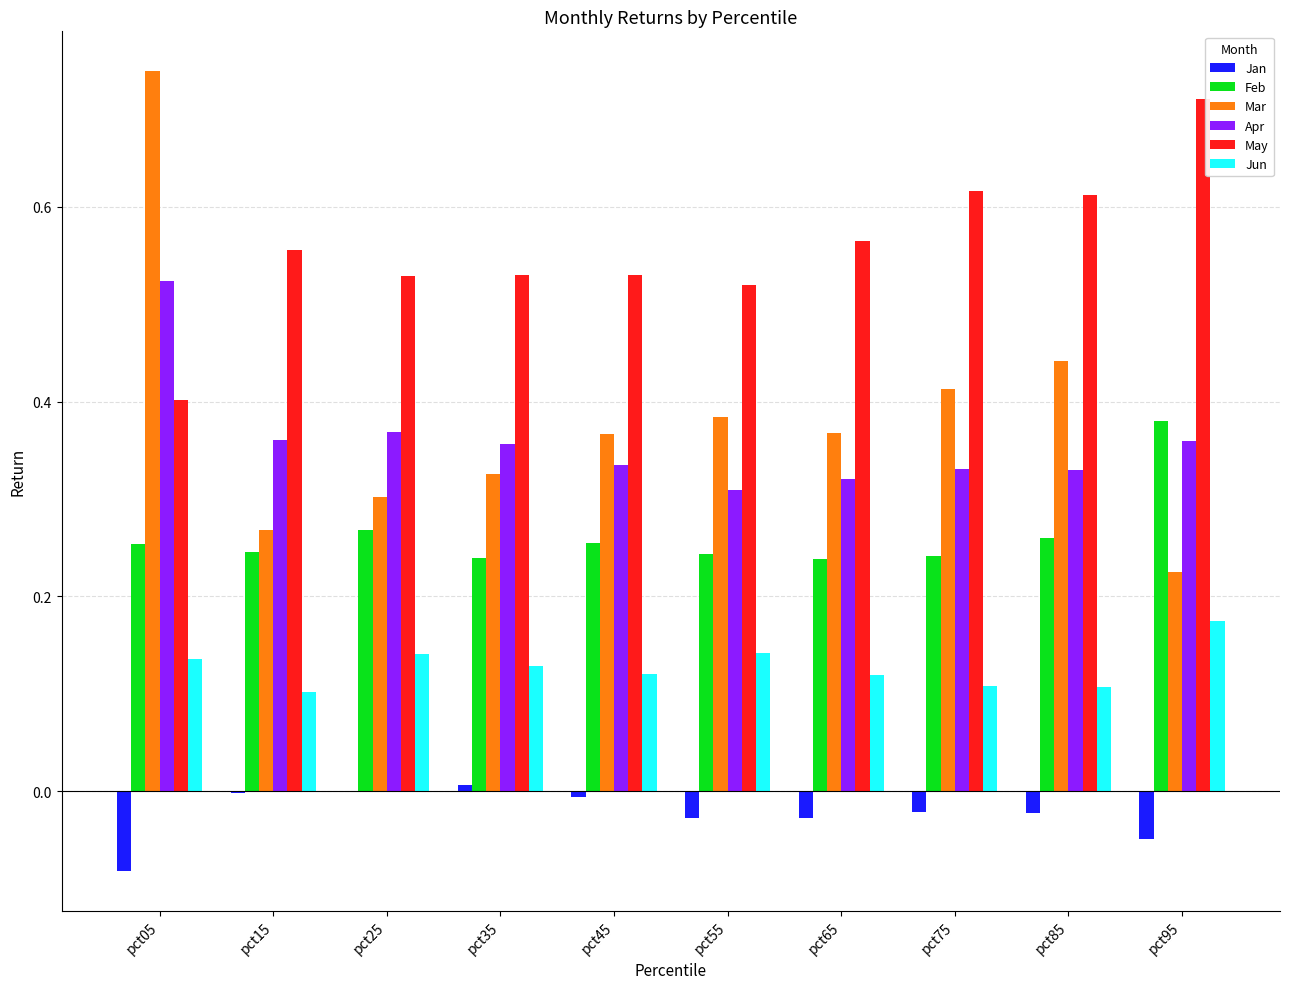

Is it true that Jan equals -0.0 at pct15?

True